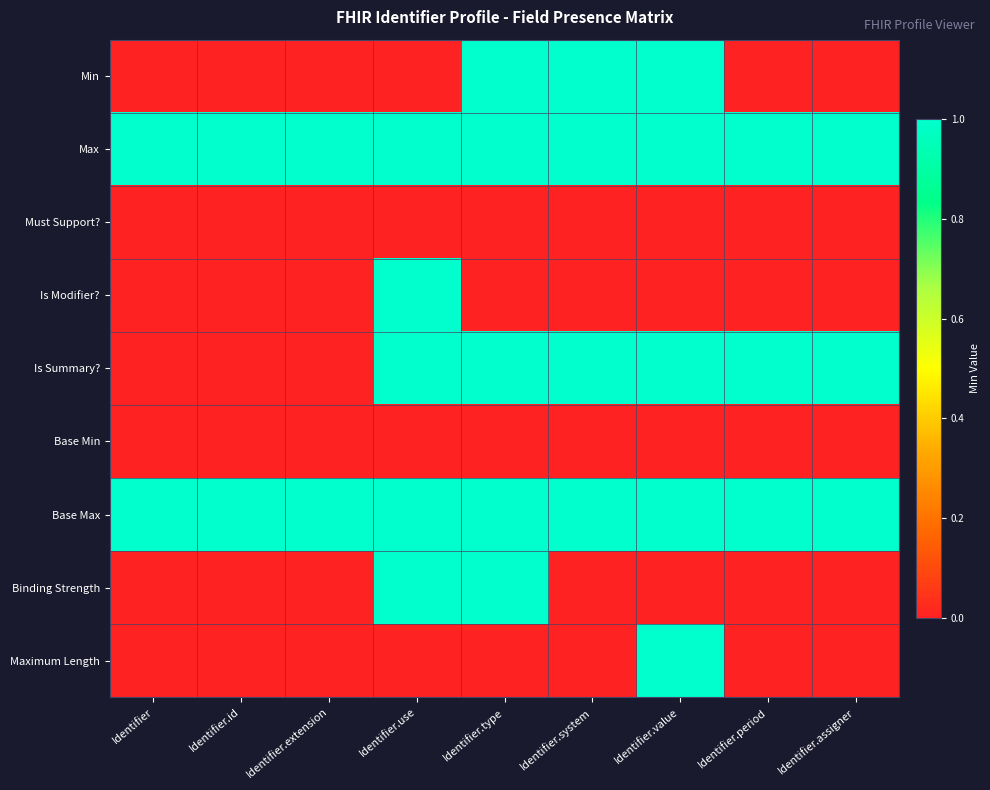

Which series has the largest range (max minus min)?

Min